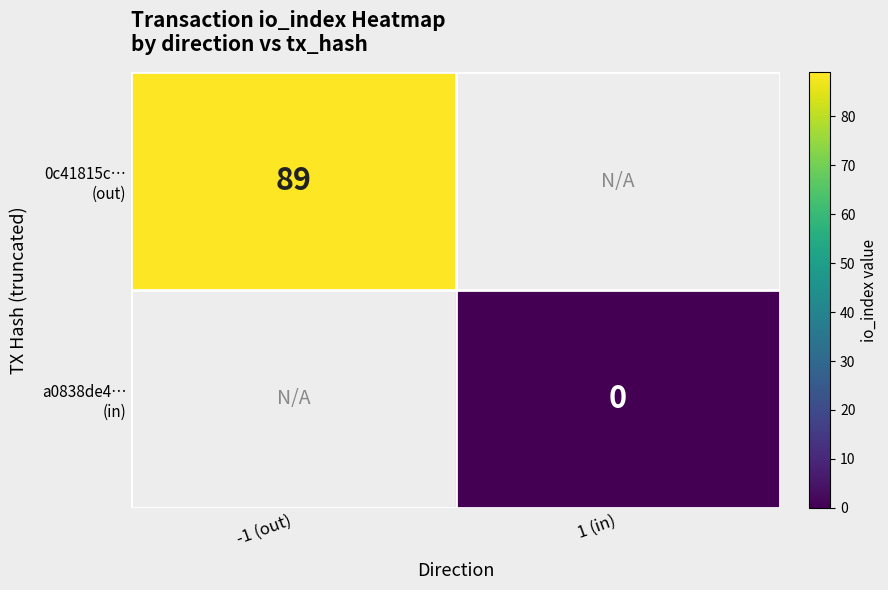

How many values in 0c41815c… (out) are above zero?

1